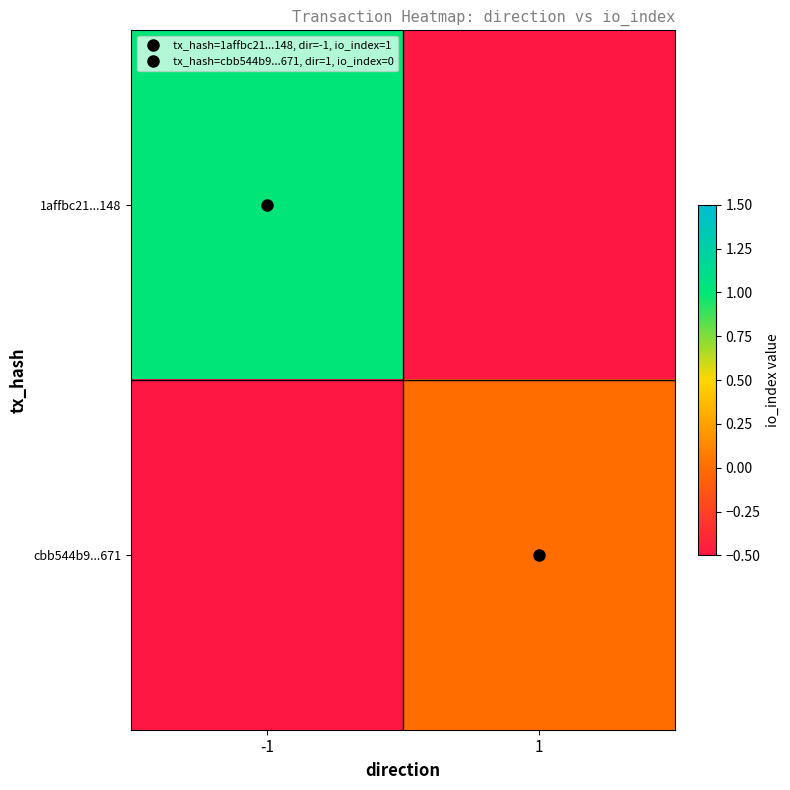

Which series has the largest range (max minus min)?

1affbc21...148